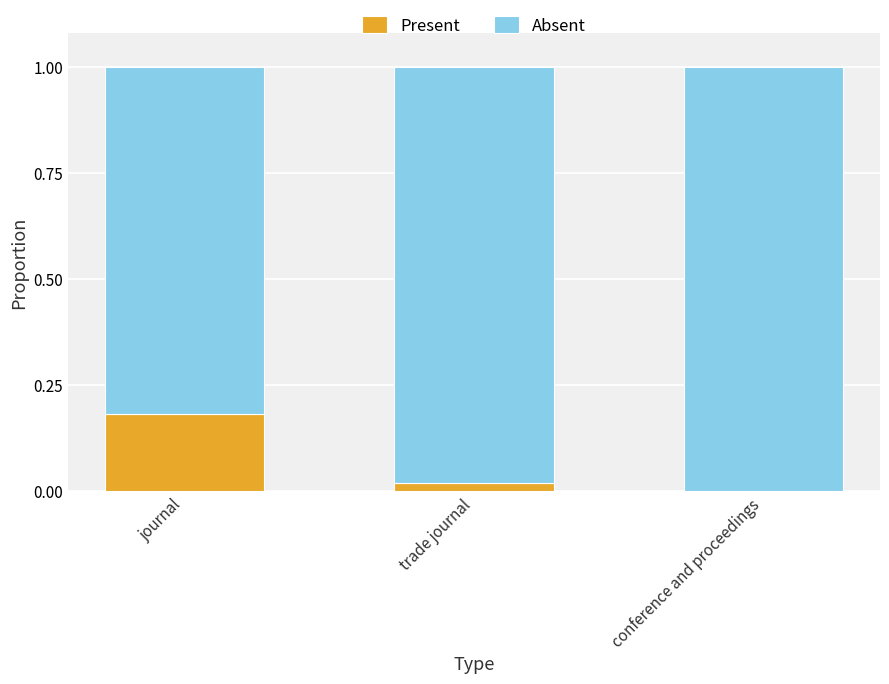

Is it true that Present equals 0.0 at trade journal?

True